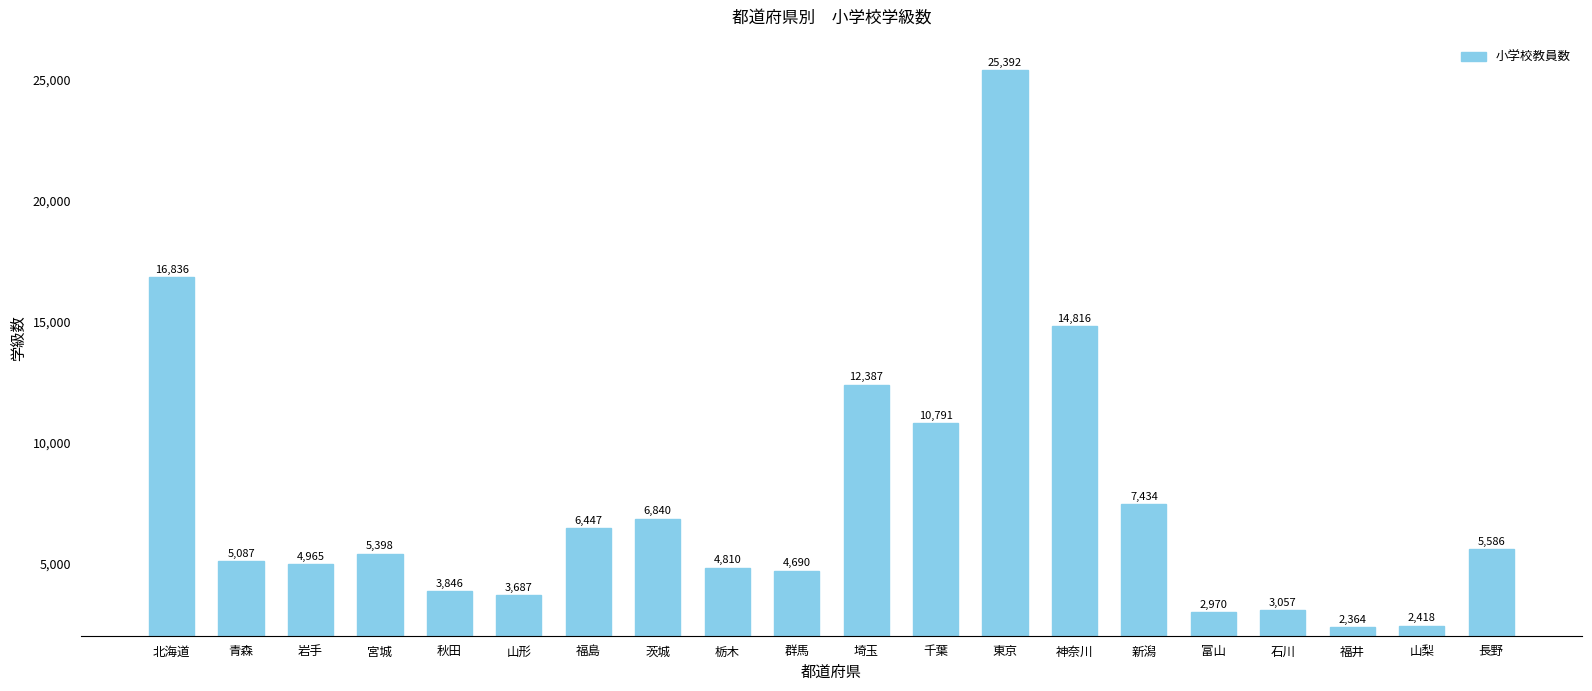

Approximately how many times larger is the value at 岩手 compared to 茨城?

0.7